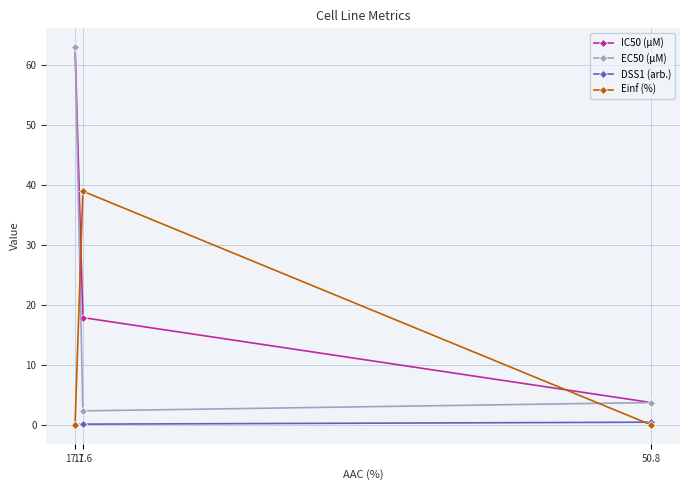

Count the number of categories in the chart.

3